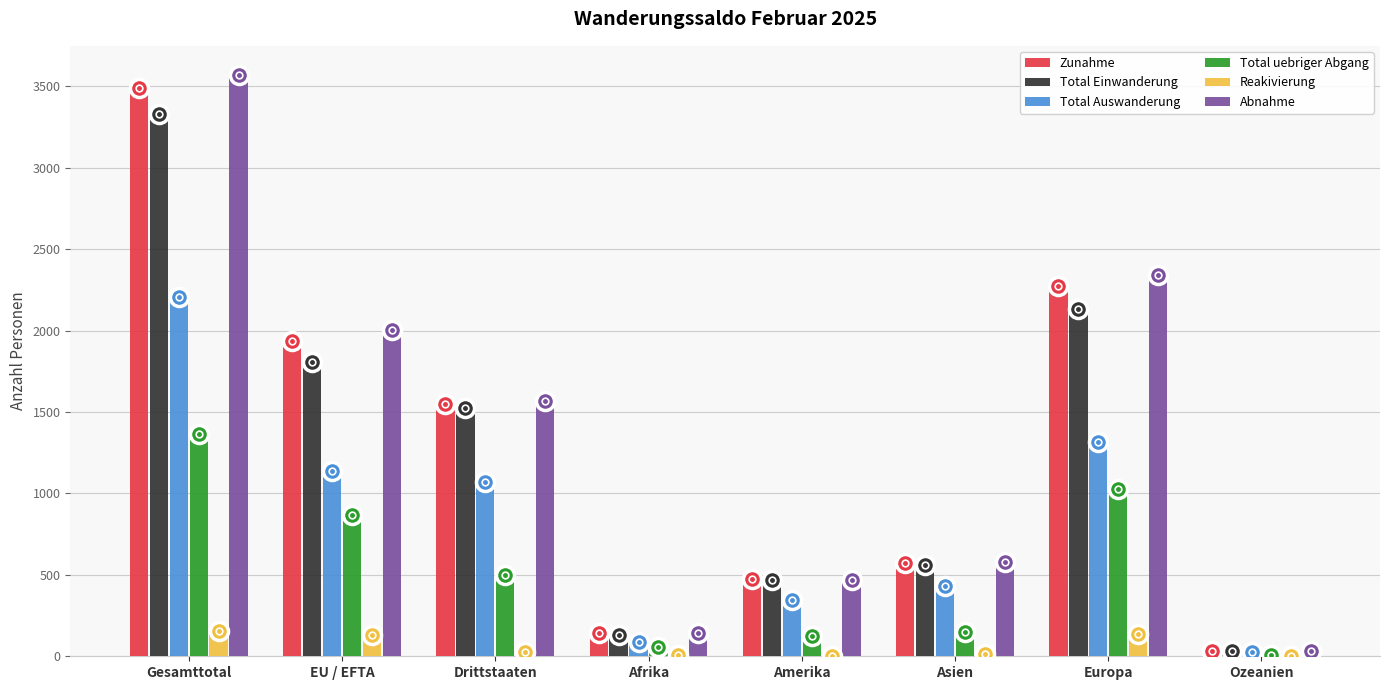

The value of Total Auswanderung at Afrika is 90. True or false?

True